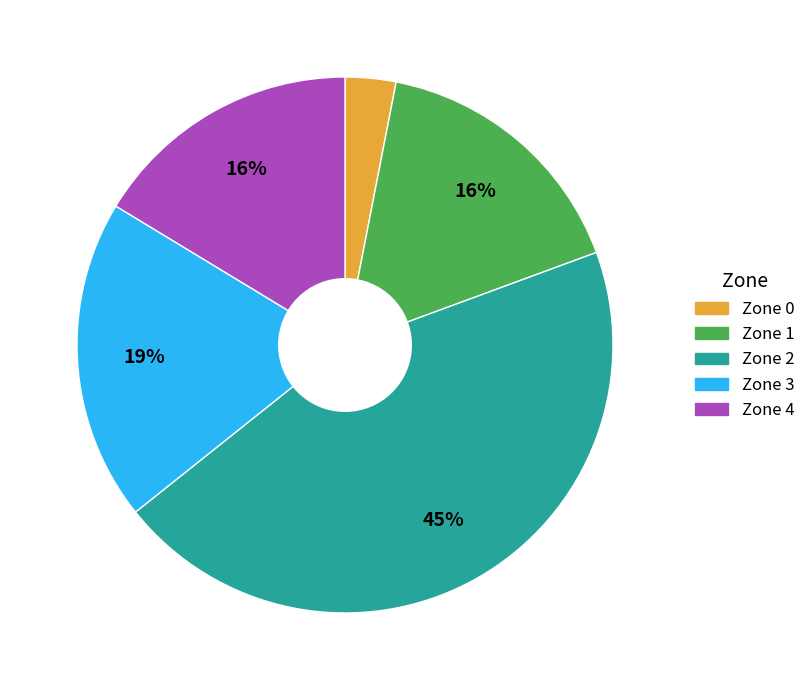

To the nearest percent, what is the average slice percentage?

20%